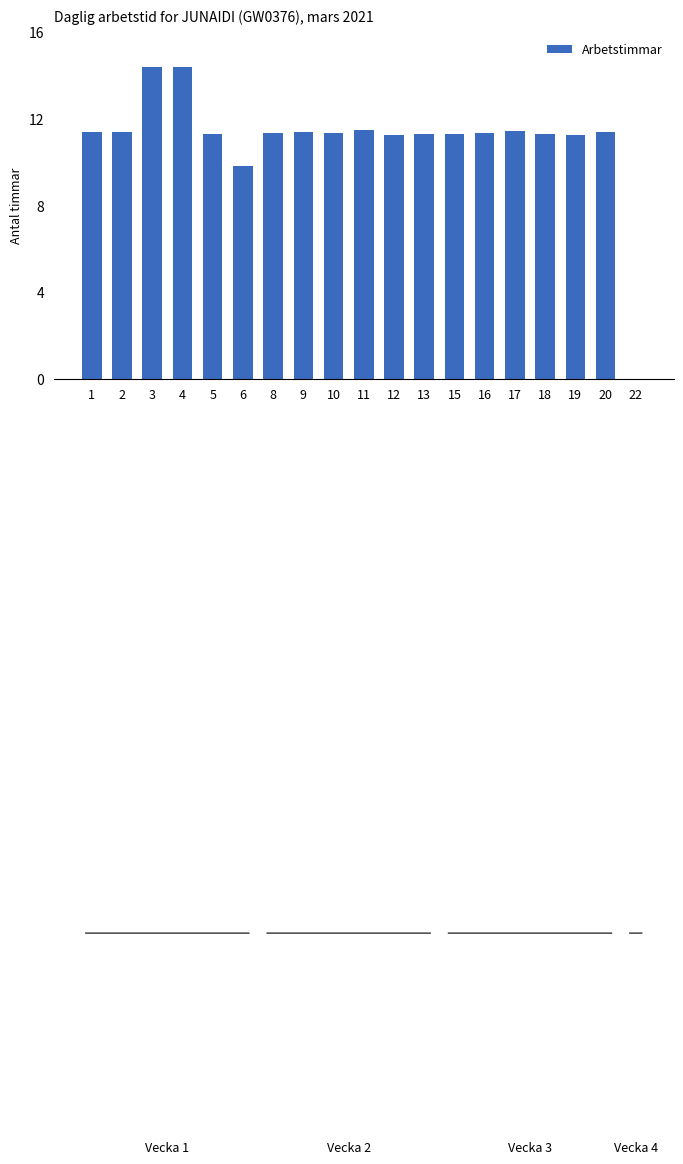

Count the number of data series in this chart.

1